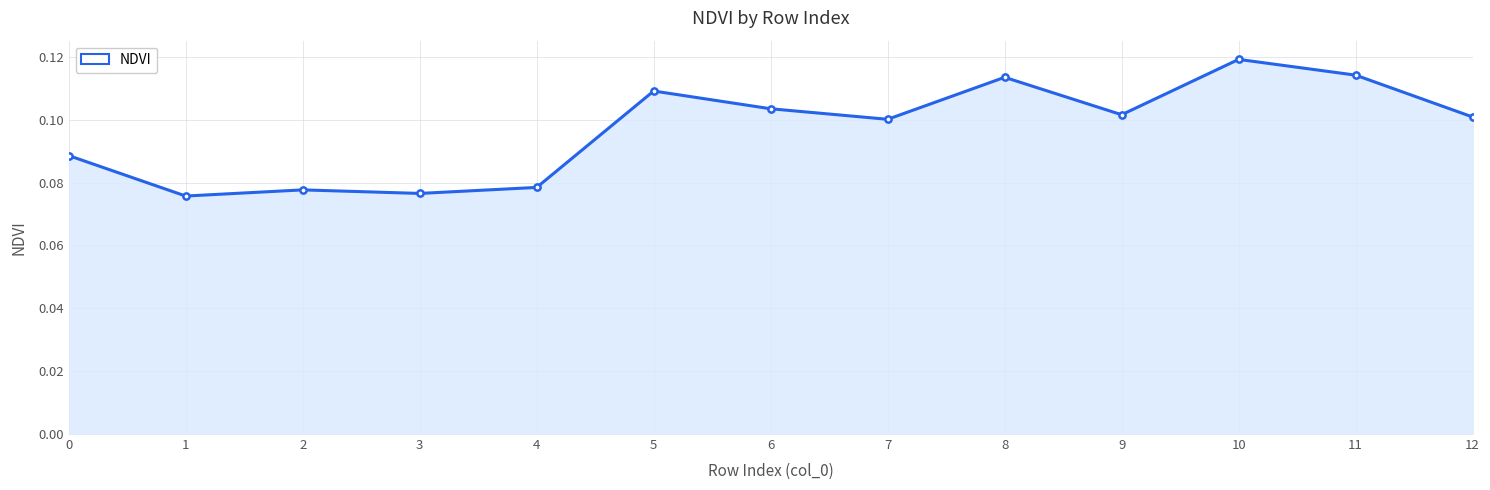

Which has a higher value, 5 or 8?

8